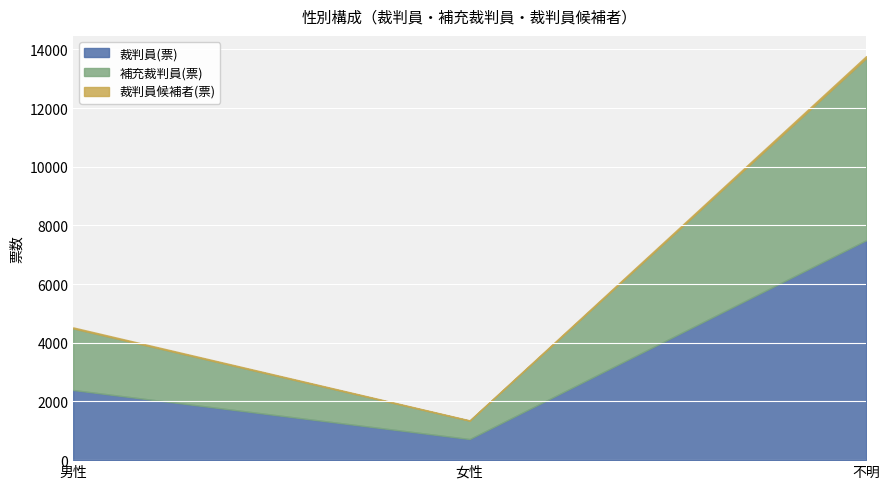

How many categories are shown in the chart?

3